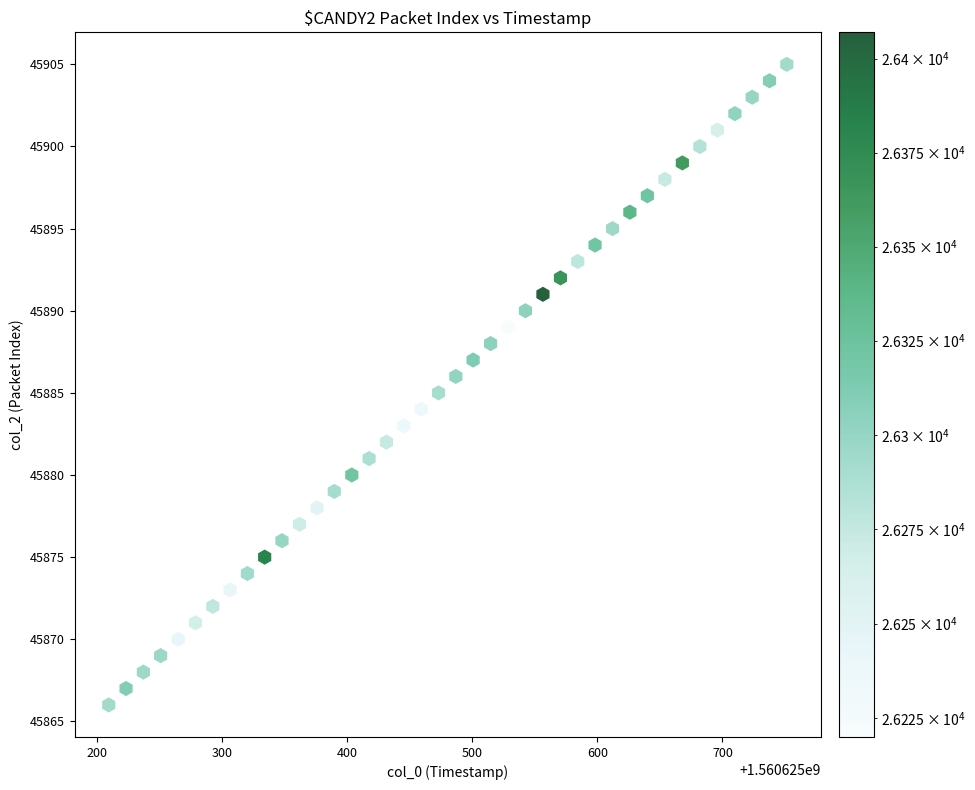

What is the range of Y values (max minus min)?

39